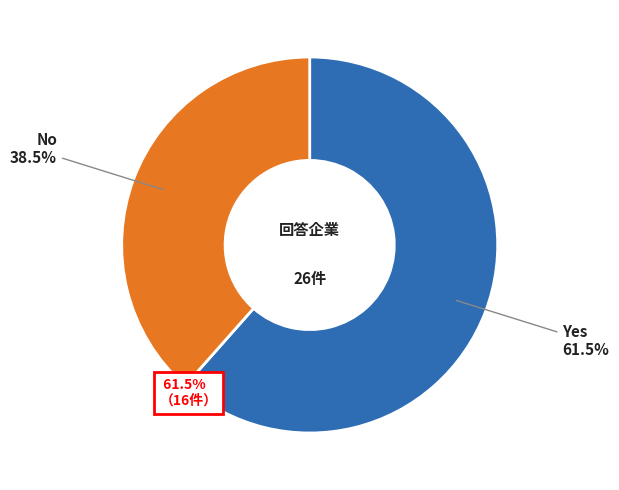

Is there any slice that represents more than half of the pie?

Yes